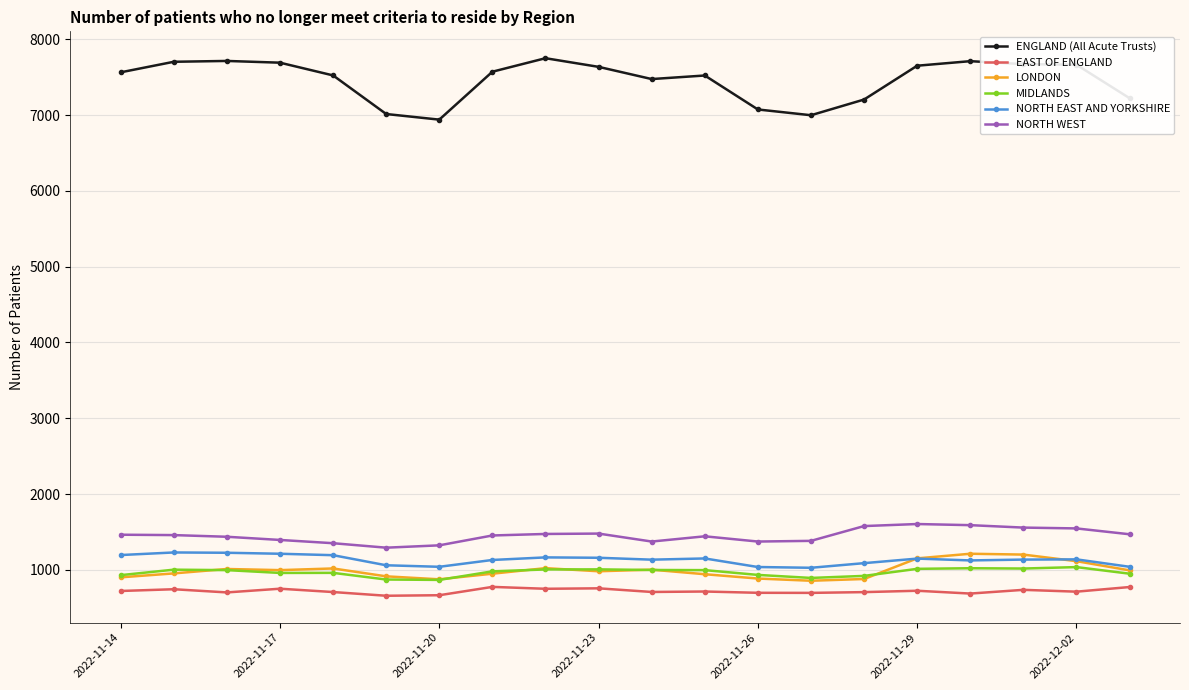

True or false: ENGLAND (All Acute Trusts) and NORTH WEST cross at least once.

False